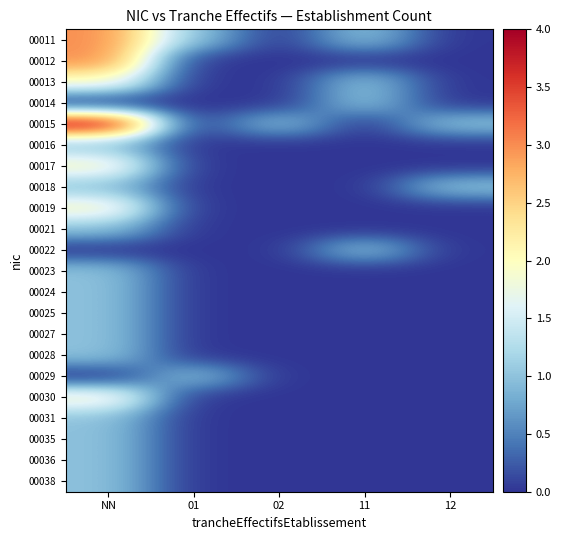

Between NN and 11, which series saw the biggest shift?

00015